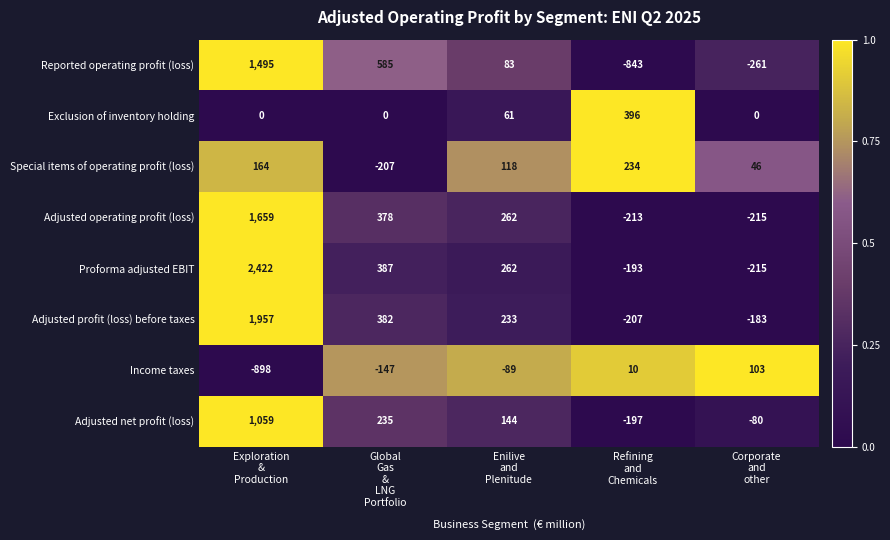

What is the spread (max minus min) of values at Exploration
&
Production?

3320